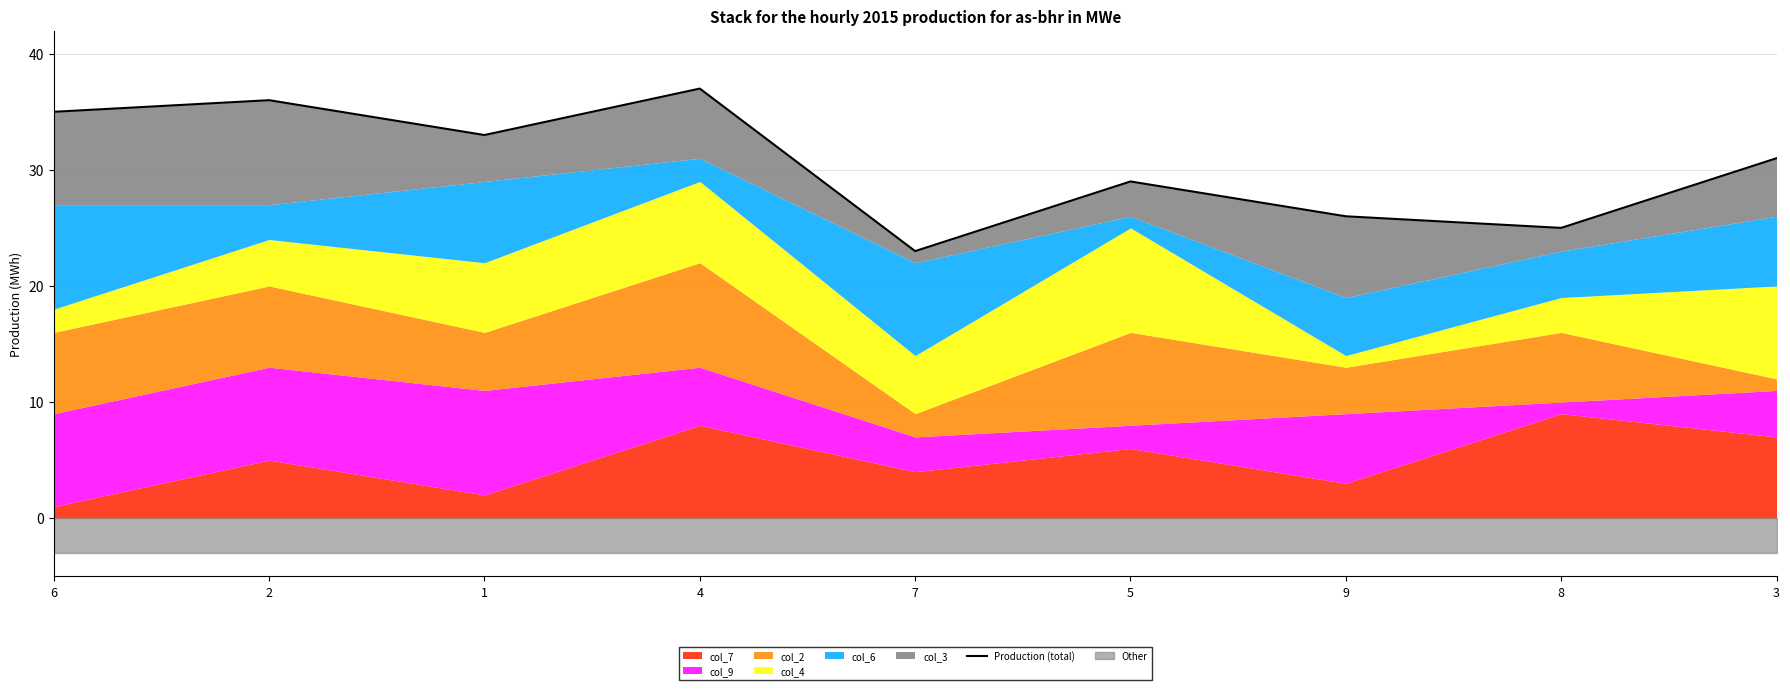

At which category does the chart reach its minimum across all series?

7